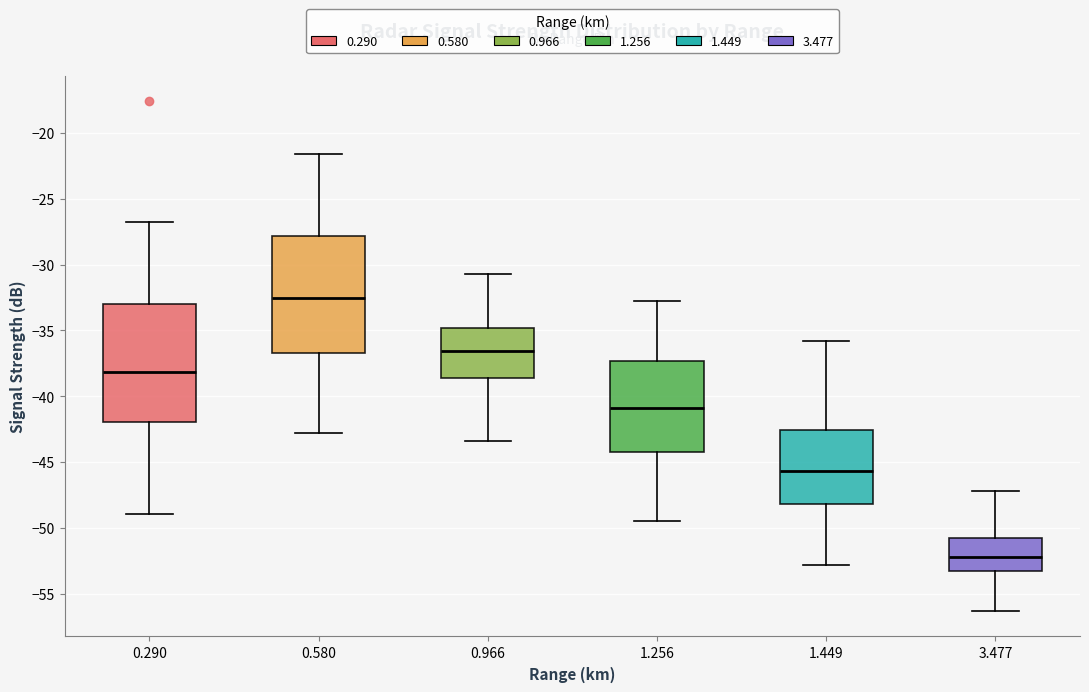

Where does the median line of the box at x = 0.580 sit on the y-axis? The values are not printed on the chart, so give them approximately, as read against the axis.

-32.5